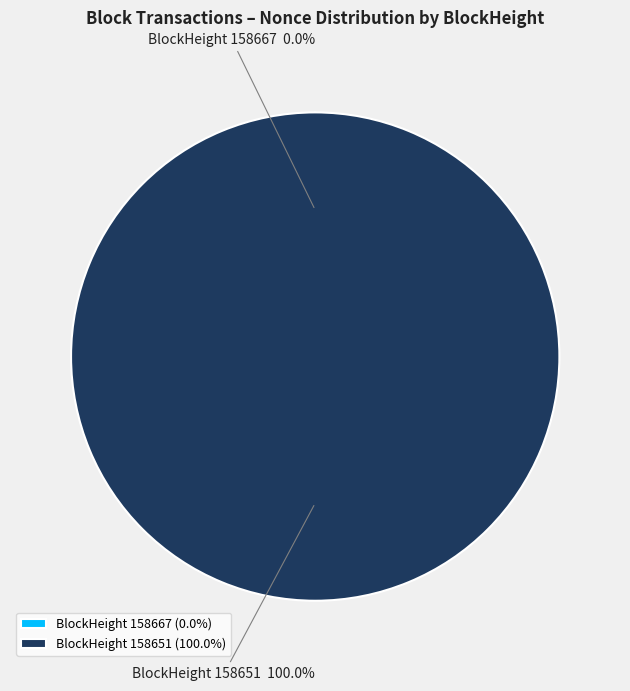

Is 158651 the majority of the pie?

Yes